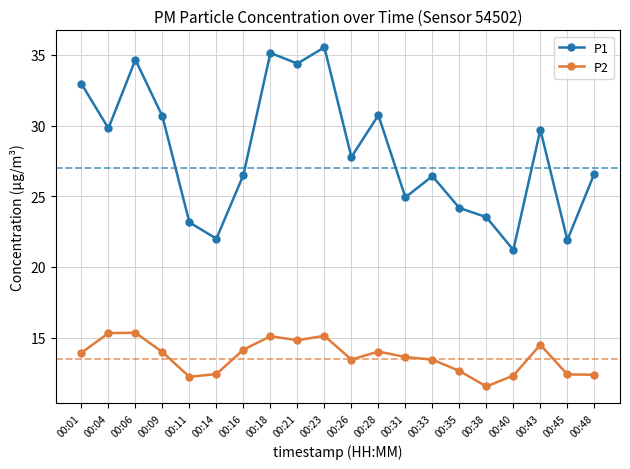

At which label does P1 reach its peak?

00:23